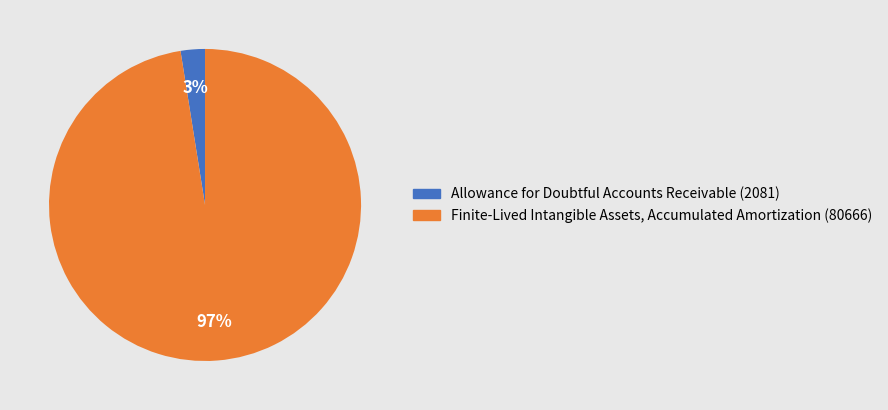

Which category has the biggest portion of the pie?

Finite-Lived Intangible Assets, Accumulated Amortization